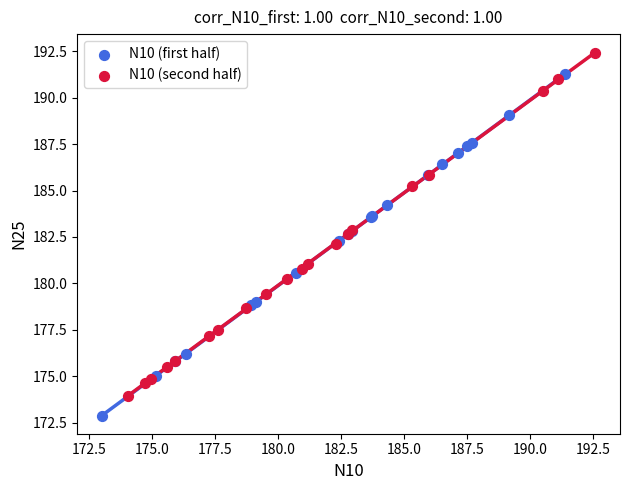

Which series contains the highest Y value?

N10 (second half)